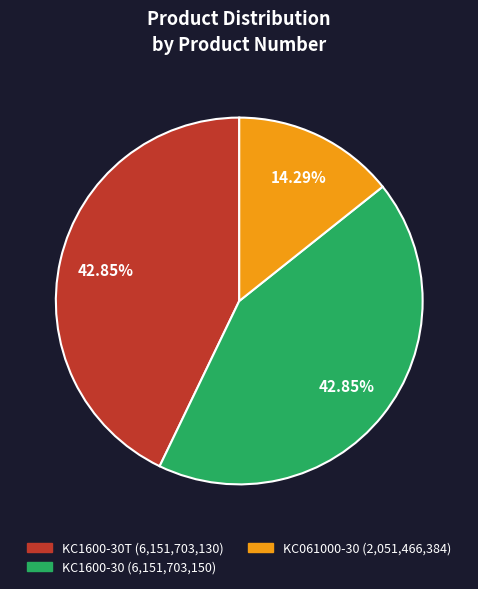

Is there a majority slice in this chart?

No